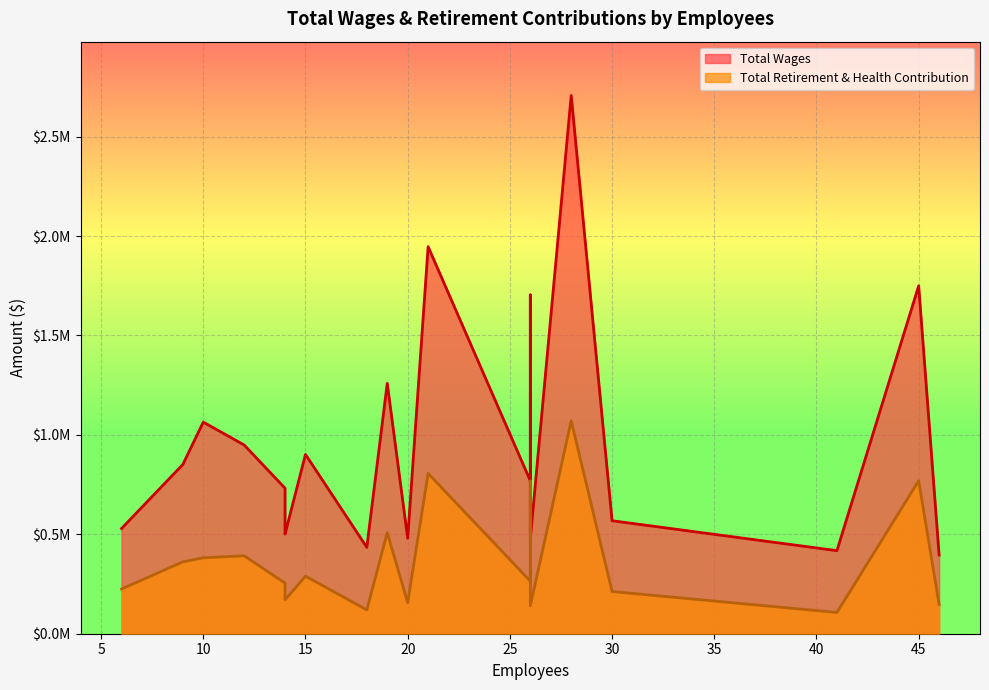

Which category has the highest value in the Total Wages series?

28